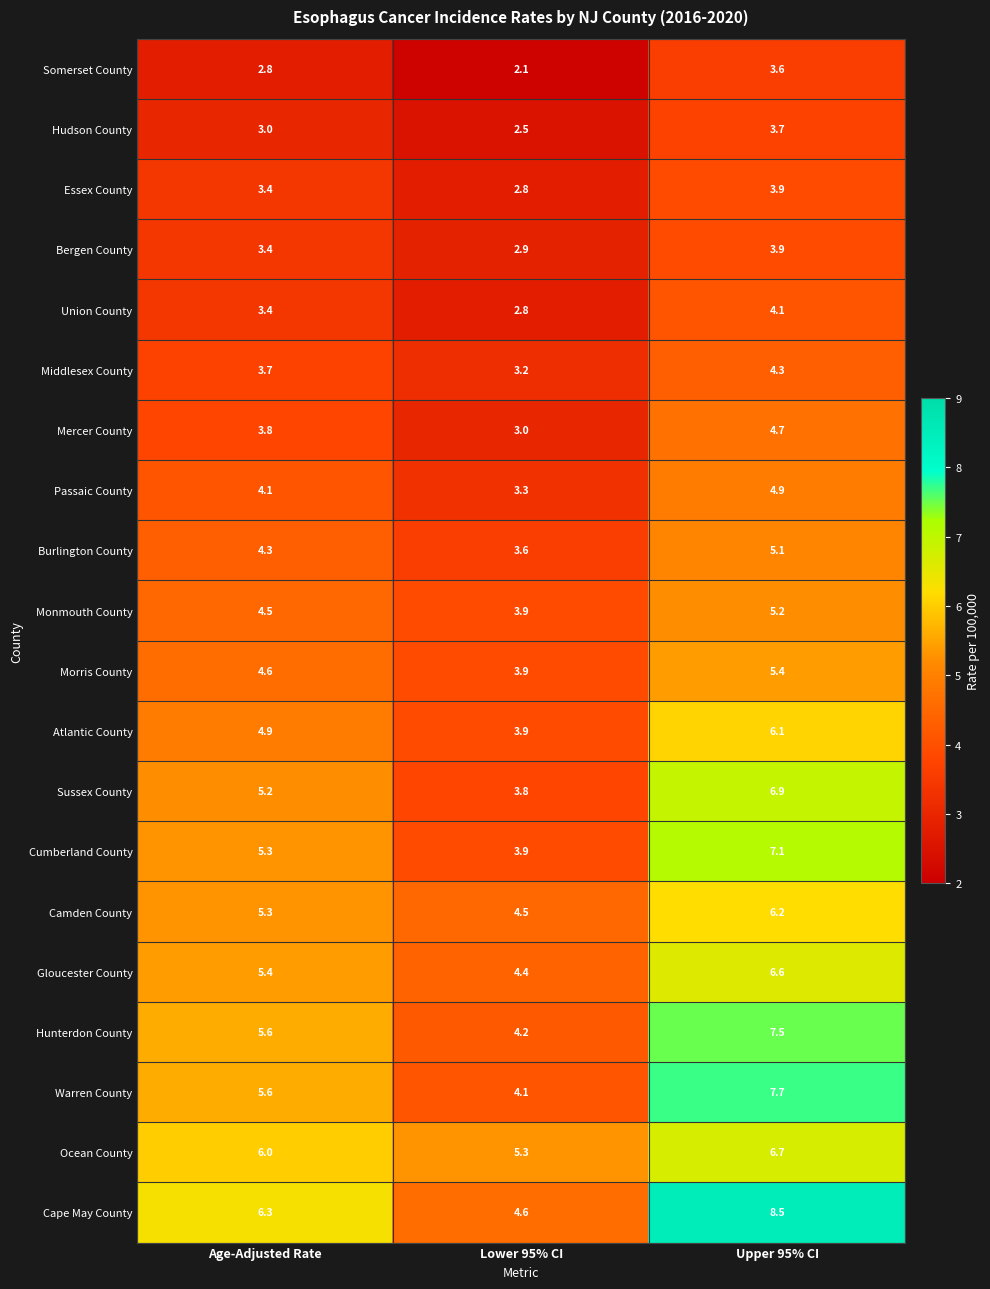

What value does the Cape May County series have at Age-Adjusted Rate?

6.3